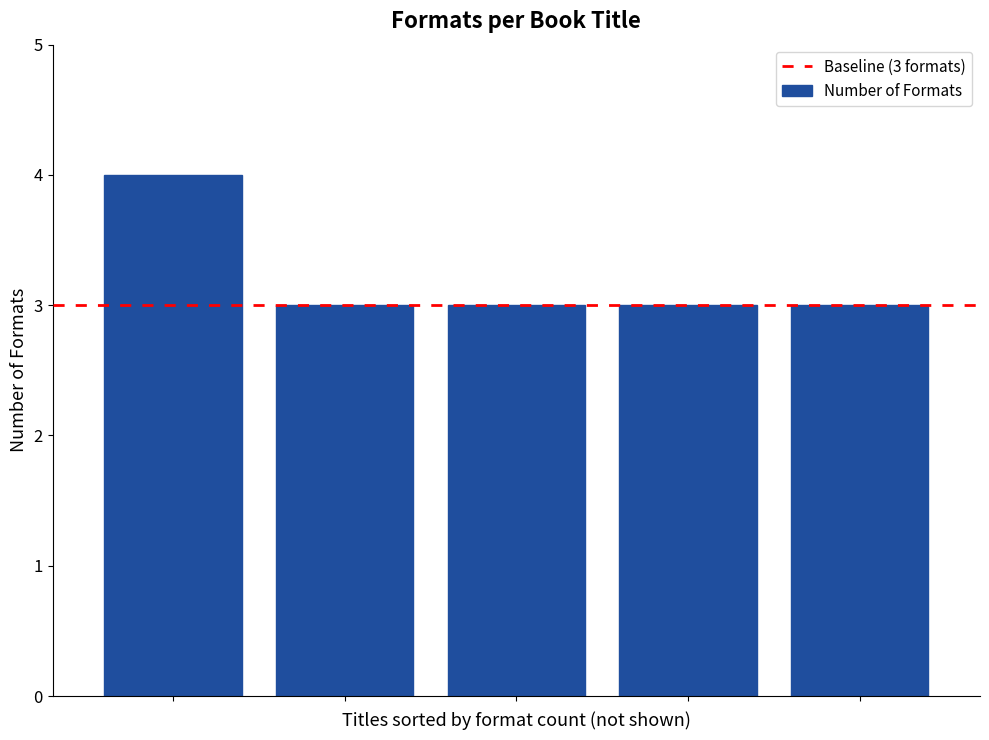

What is the sum of all values?

16